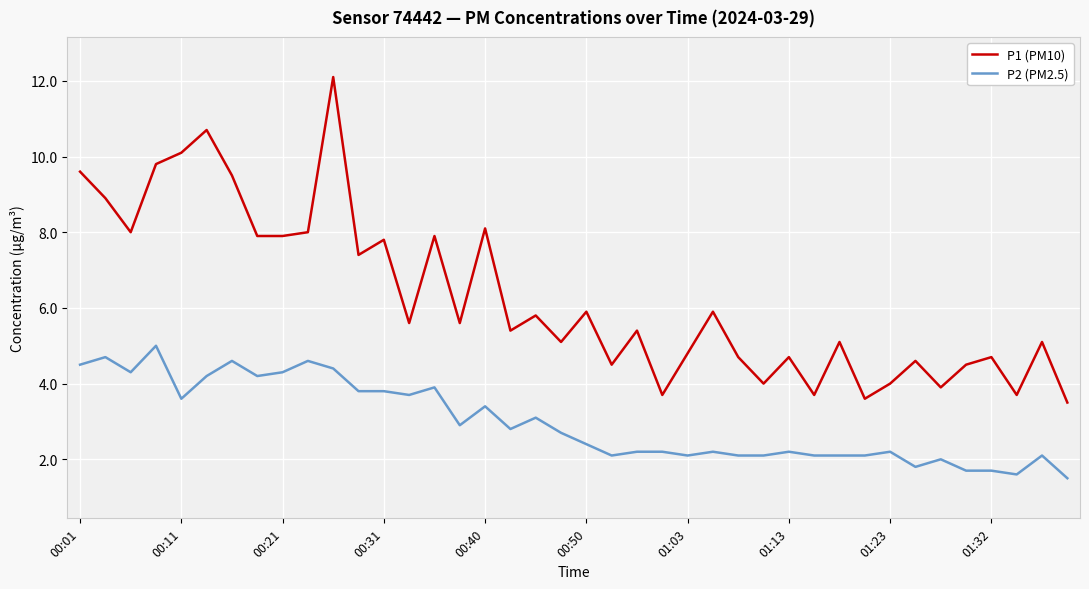

True or false: P2 (PM2.5) and P1 (PM10) cross at least once.

False